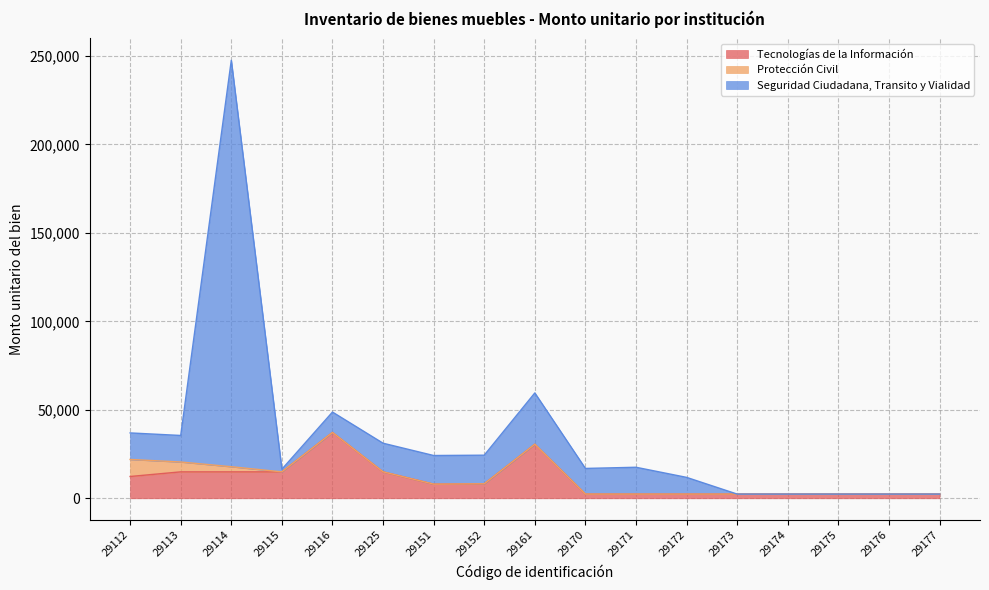

At which category is the sum across all series the highest?

29114